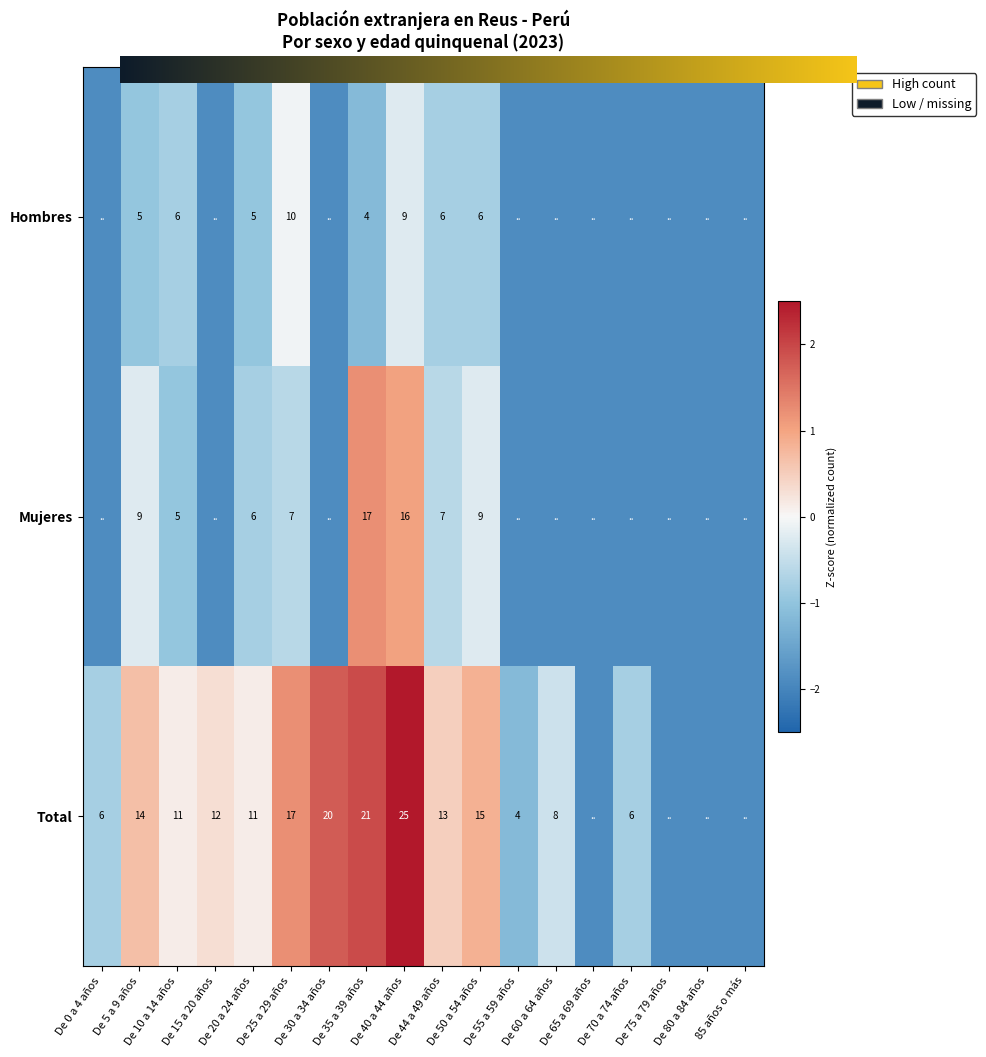

Which series has the widest spread of values?

Total